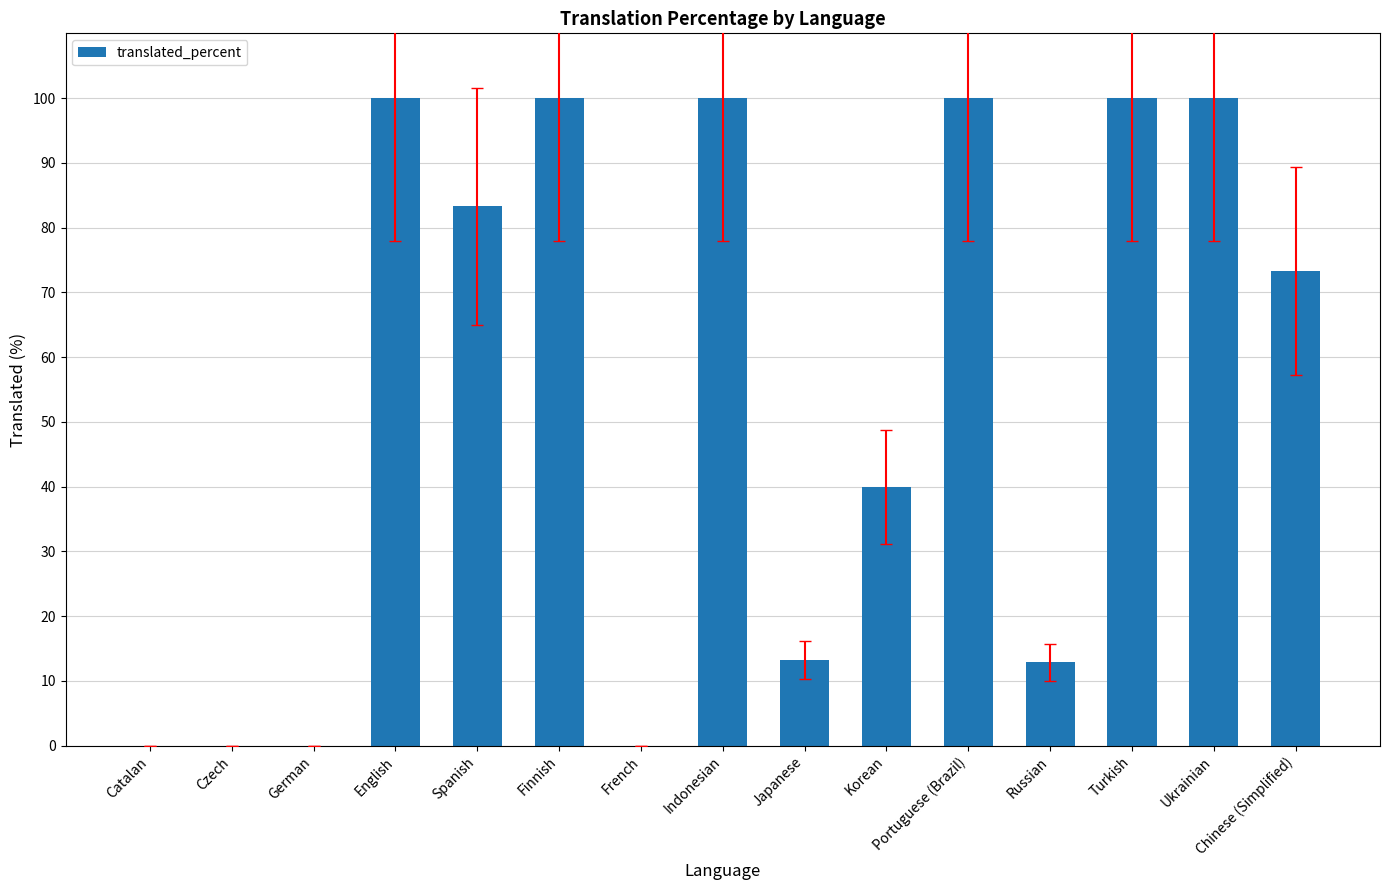

How many data points does each series have?

15